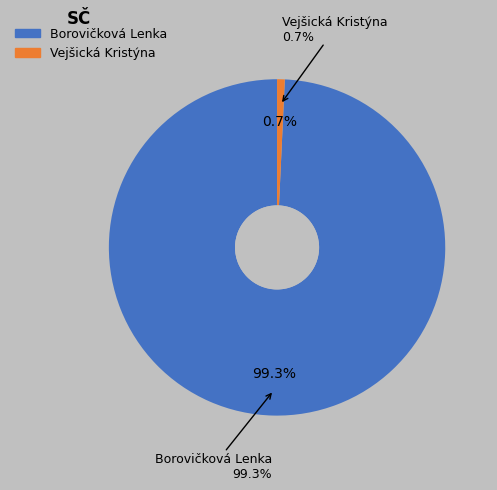

Which category accounts for the majority?

Borovičková Lenka